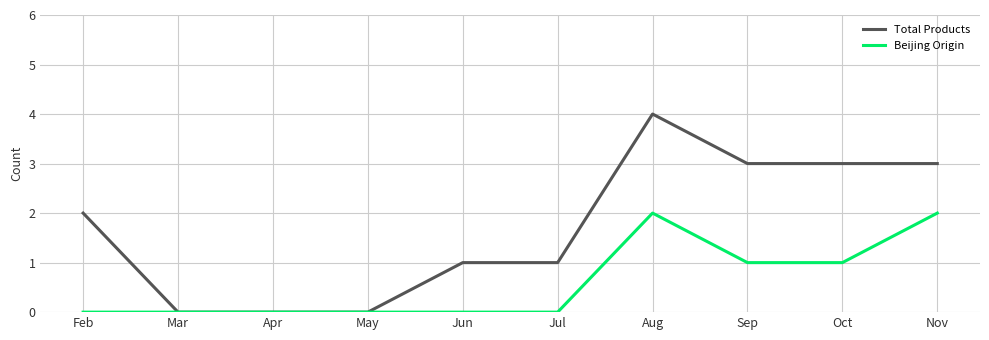

True or false: Beijing Origin has a value of 0 at Jul.

True